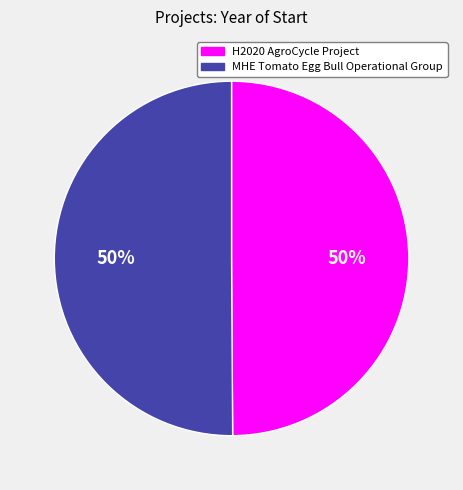

To the nearest percent, what percentage of the pie is MHE Tomato Egg Bull Operational Group?

50%